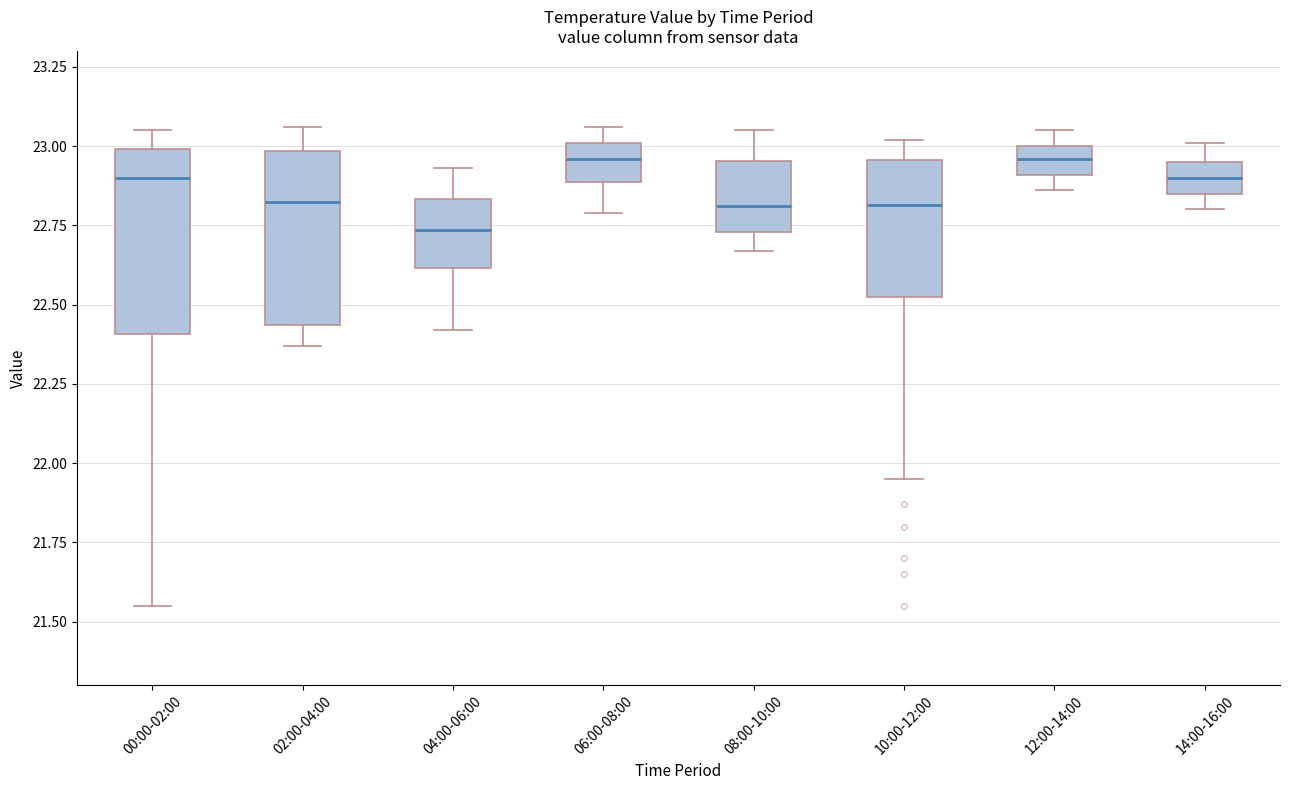

Where does the upper whisker of the box for 12:00-14:00 end on the y-axis? The values are not printed on the chart, so give them approximately, as read against the axis.

23.05